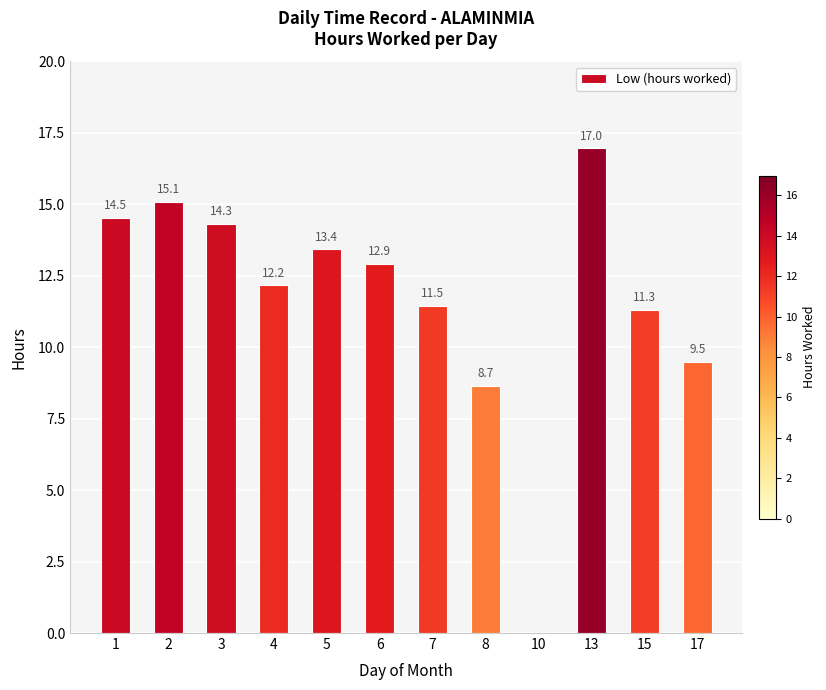

Reading left to right, what are all the values shown in this chart?

14.5	15.1	14.3	12.2	13.4	12.9	11.5	8.7	0.0	17.0	11.3	9.5